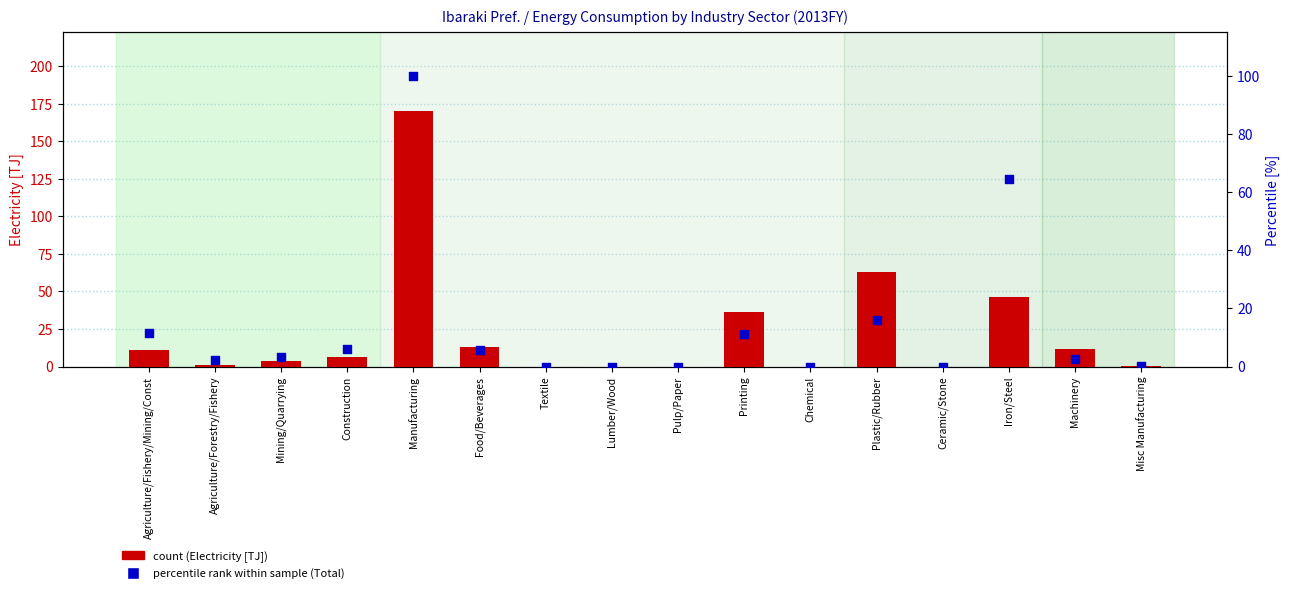

What is the total value across all series at Food/Beverages?

19.0